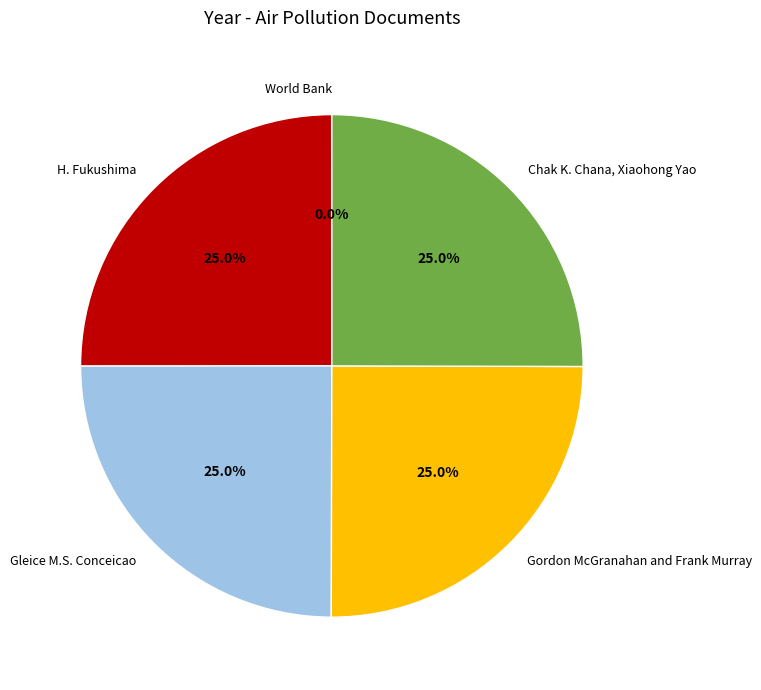

What percentage is NOT represented by Gleice M.S. Conceicao?

75.0%